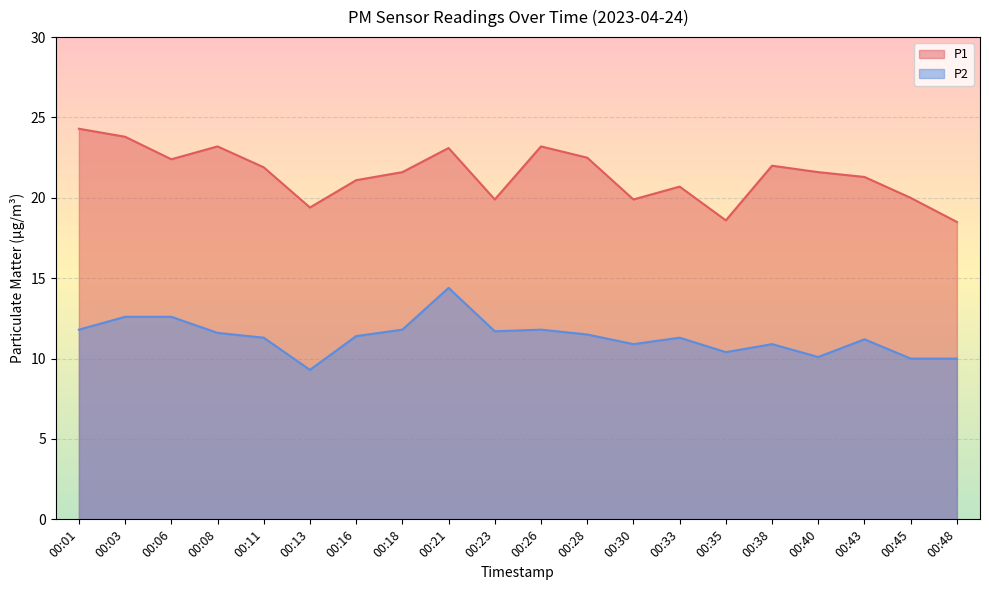

At 00:06, list the series in order from largest to smallest.

P1, P2